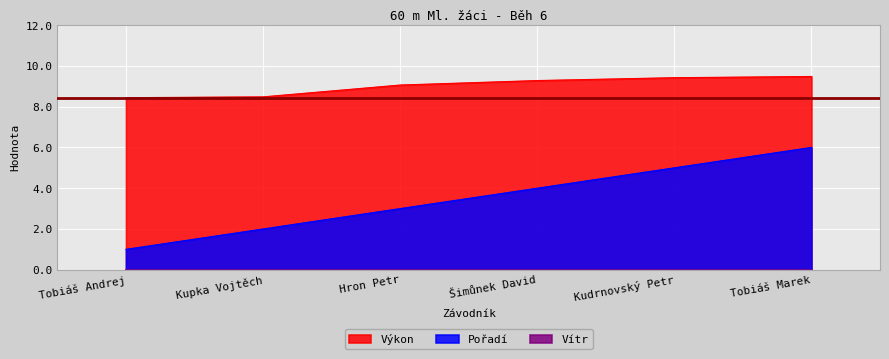

Is the value of Výkon at Tobiáš Marek greater than the value of Pořadí at Šimůnek David?

Yes